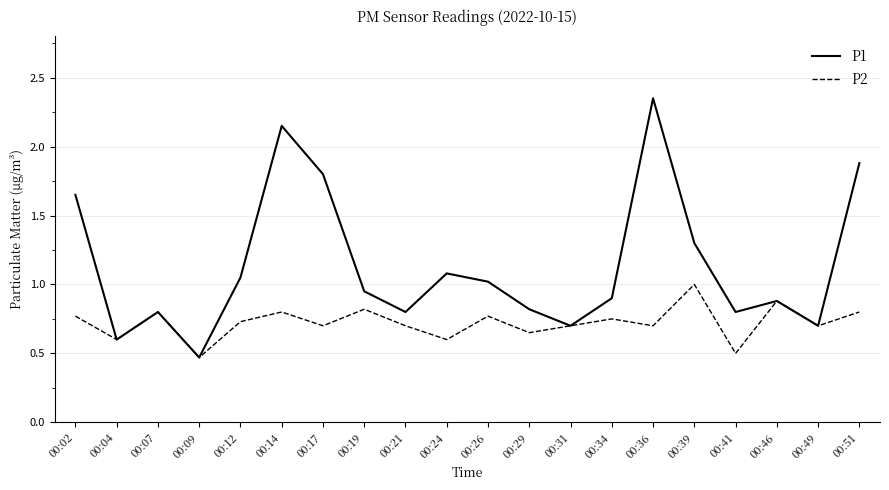

How many interior local peaks does the P2 series have?

7